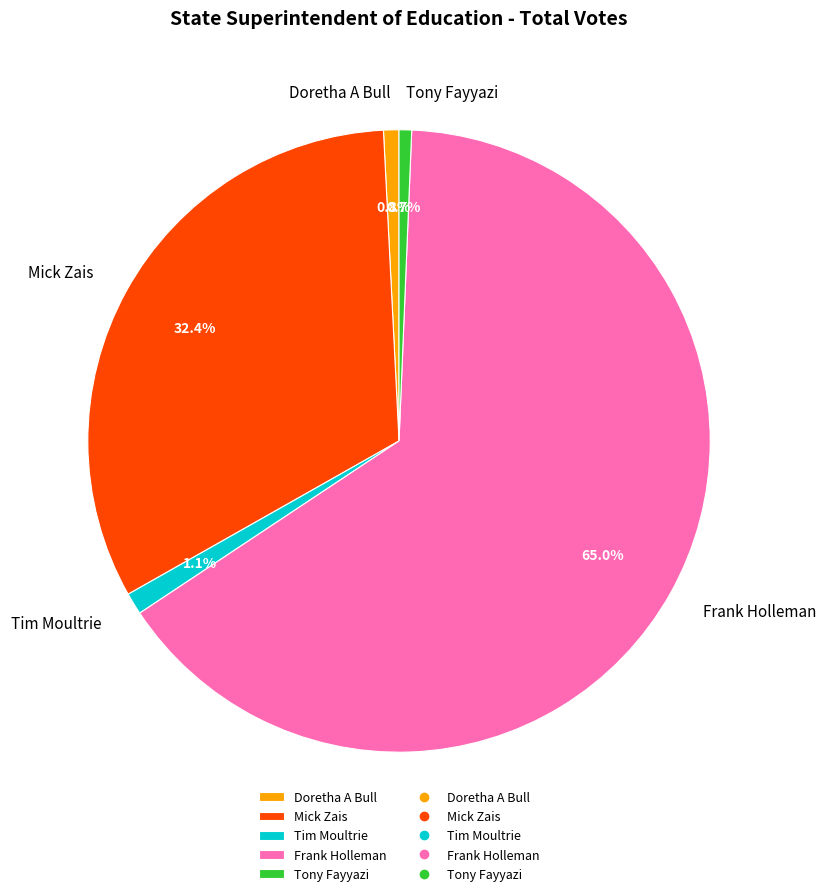

Is it true that Tim Moultrie is 1% of the pie?

True